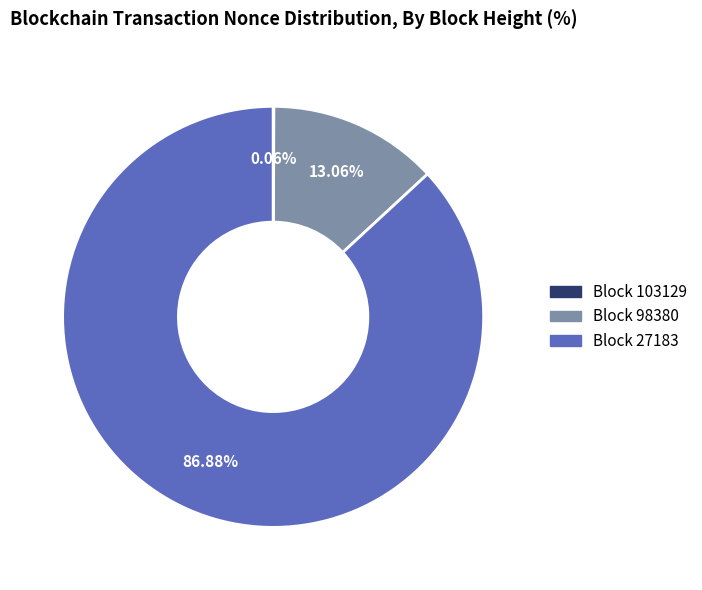

Is there a majority slice in this chart?

Yes